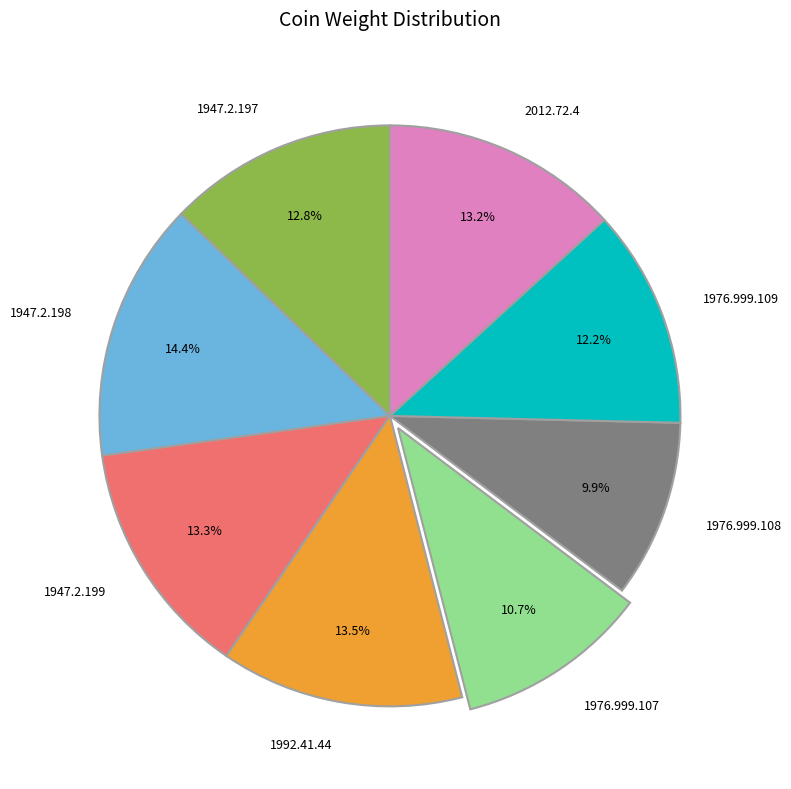

How many segments does this pie chart have?

8